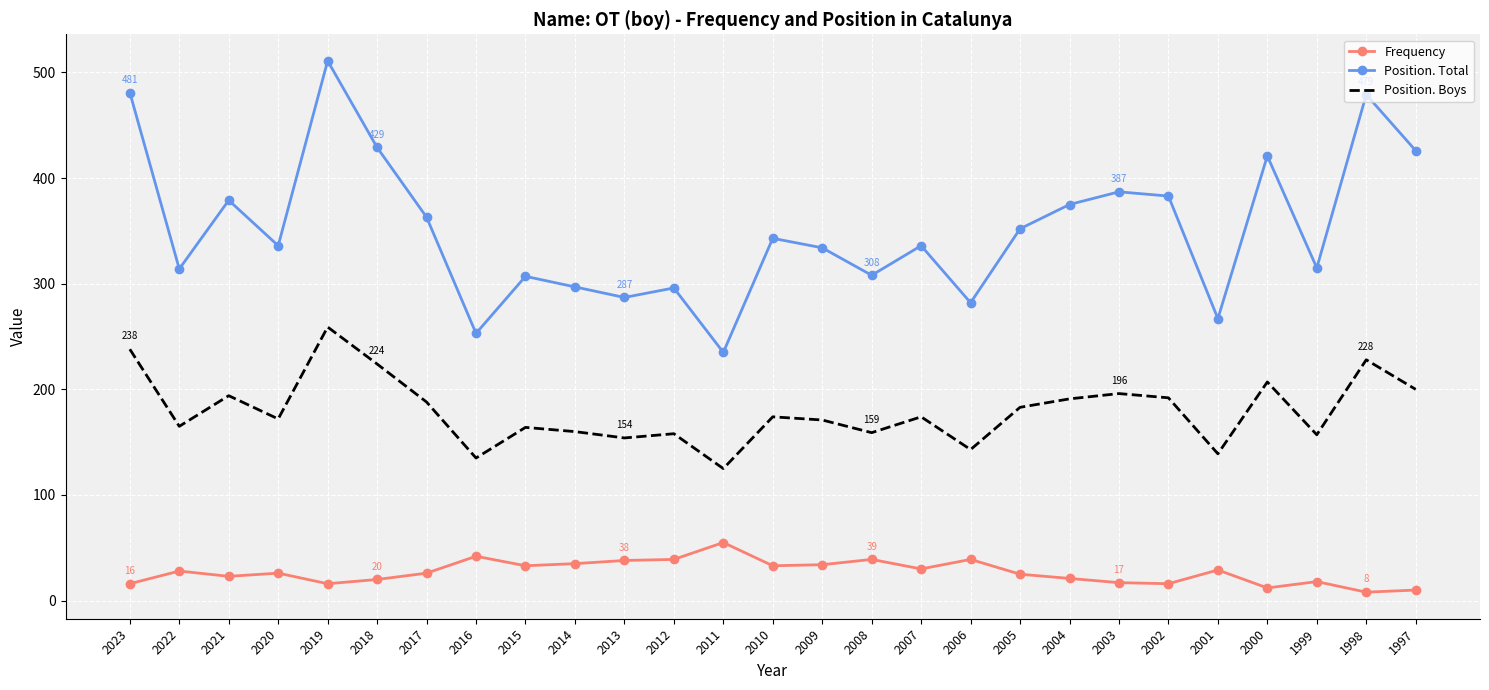

True or false: Frequency and Position. Boys cross at least once.

False